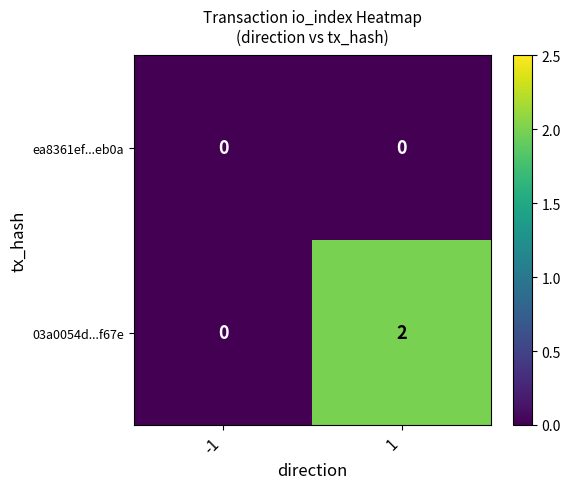

Which series has the widest spread of values?

03a0054d...f67e